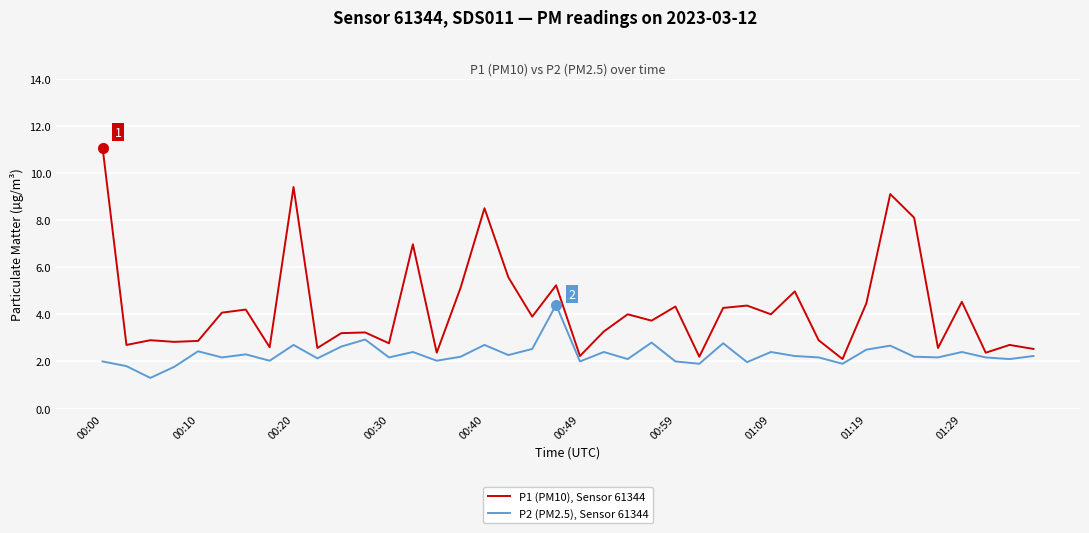

Does the chart have visible grid lines?

Yes